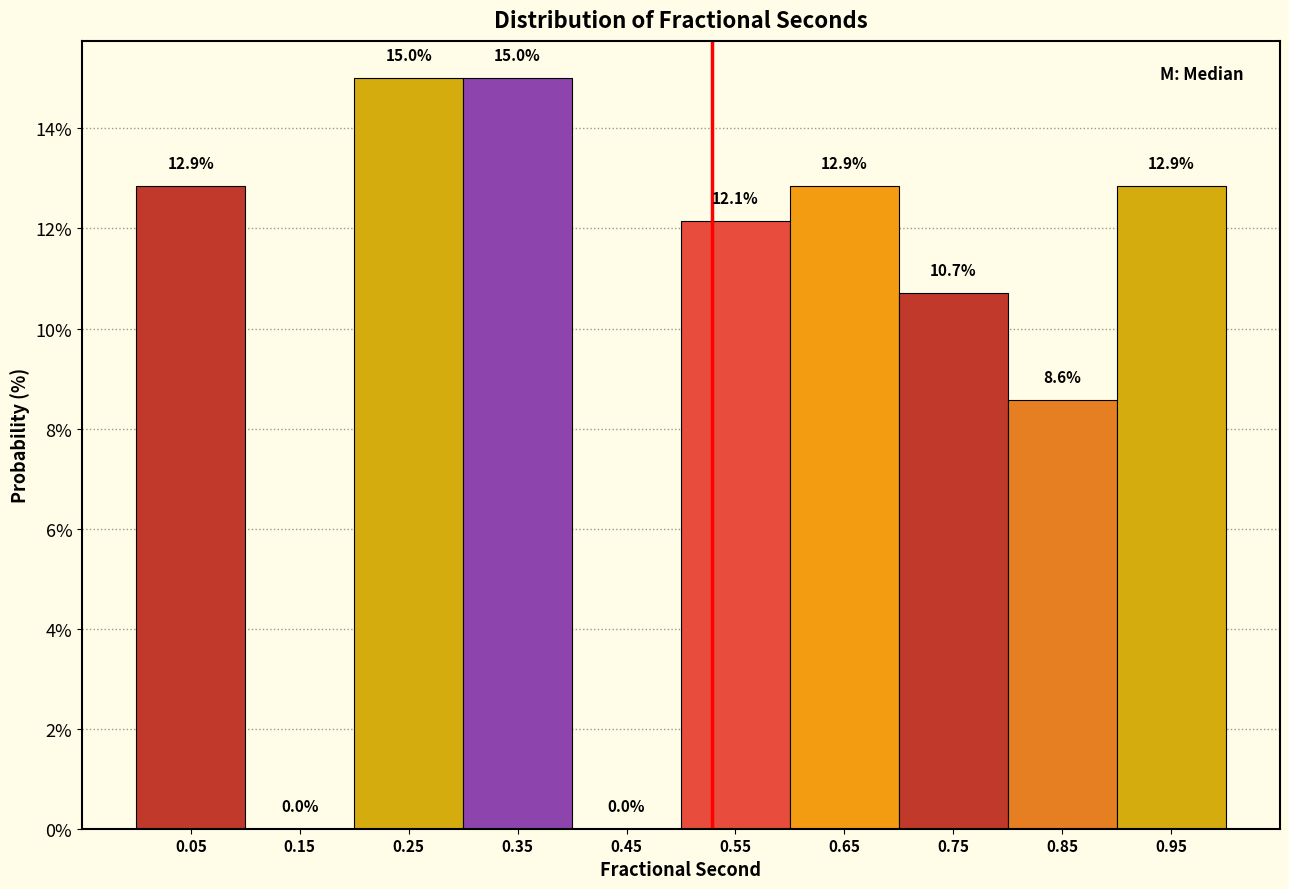

Reading left to right, list every bar in this chart as the range it spans on the x-axis followed by its height.

0.0 to 0.1: 12.9
0.1 to 0.2: 0.0
0.2 to 0.3: 15.0
0.3 to 0.4: 15.0
0.4 to 0.5: 0.0
0.5 to 0.6: 12.1
0.6 to 0.7: 12.9
0.7 to 0.8: 10.7
0.8 to 0.9: 8.6
0.9 to 1.0: 12.9